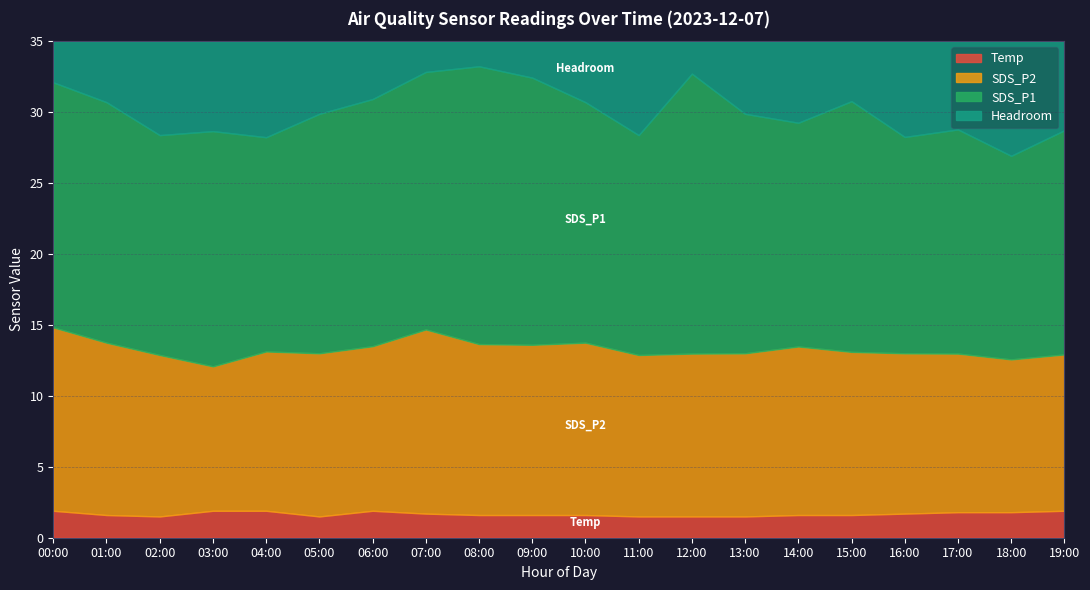

True or false: Temp and SDS_P2 cross at least once.

False